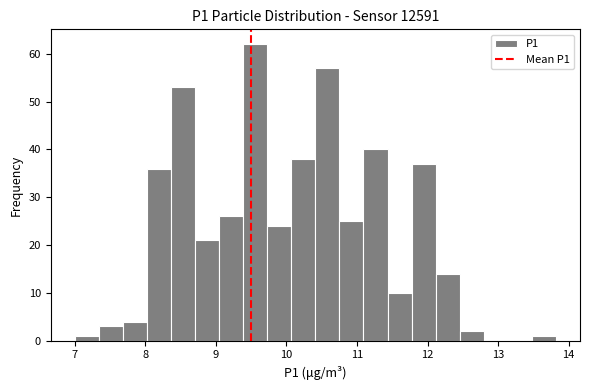

Read against the x-axis, roughly where is the centre of the tallest bar?

9.6